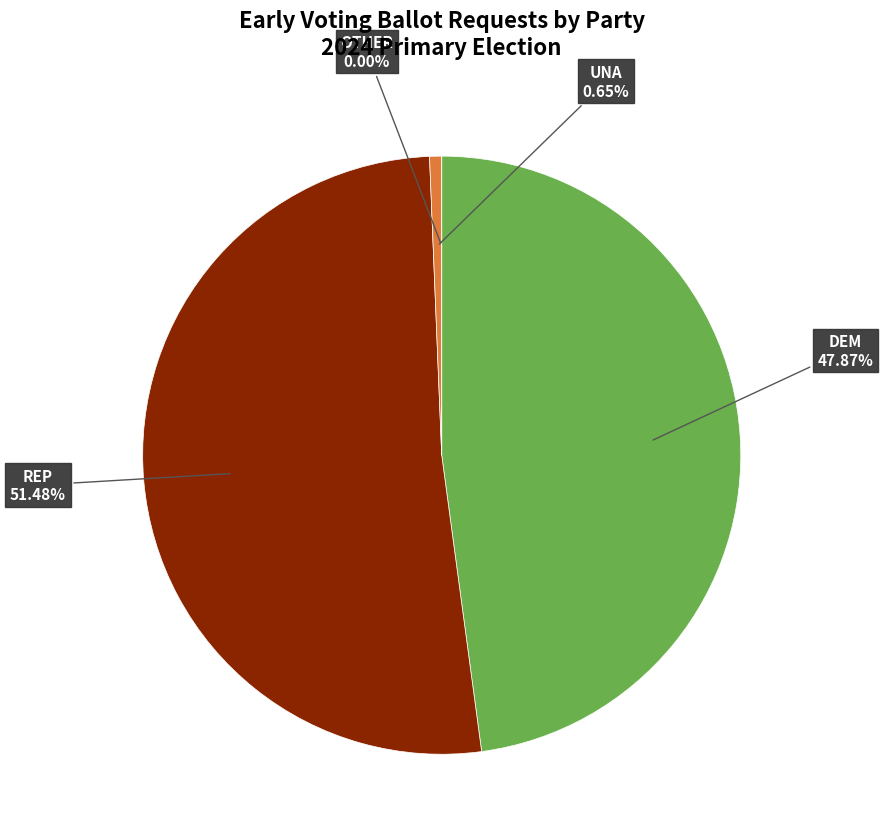

The 13 slice represents 0% of the pie. True or false?

True